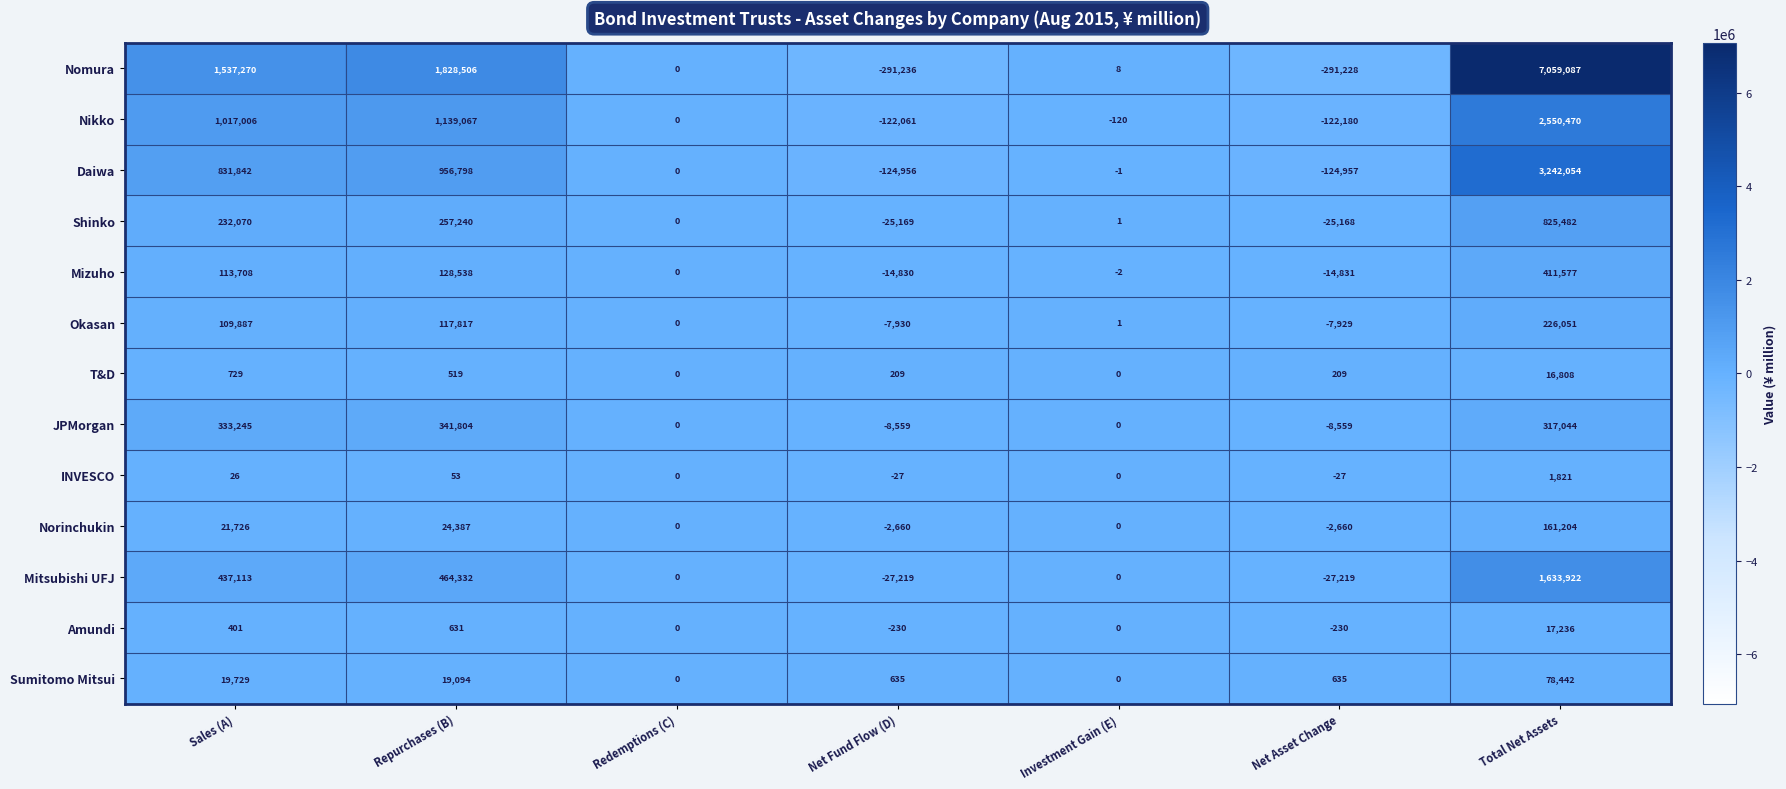

At which category does the chart reach its peak across all series?

Total Net Assets